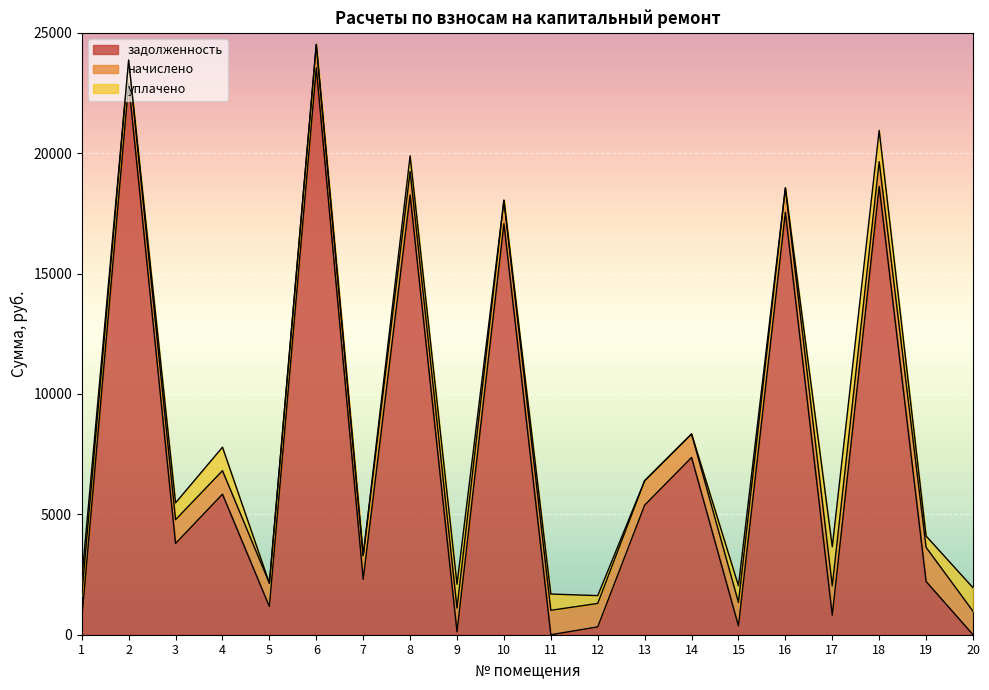

Read the уплачено value at 8.

650.0